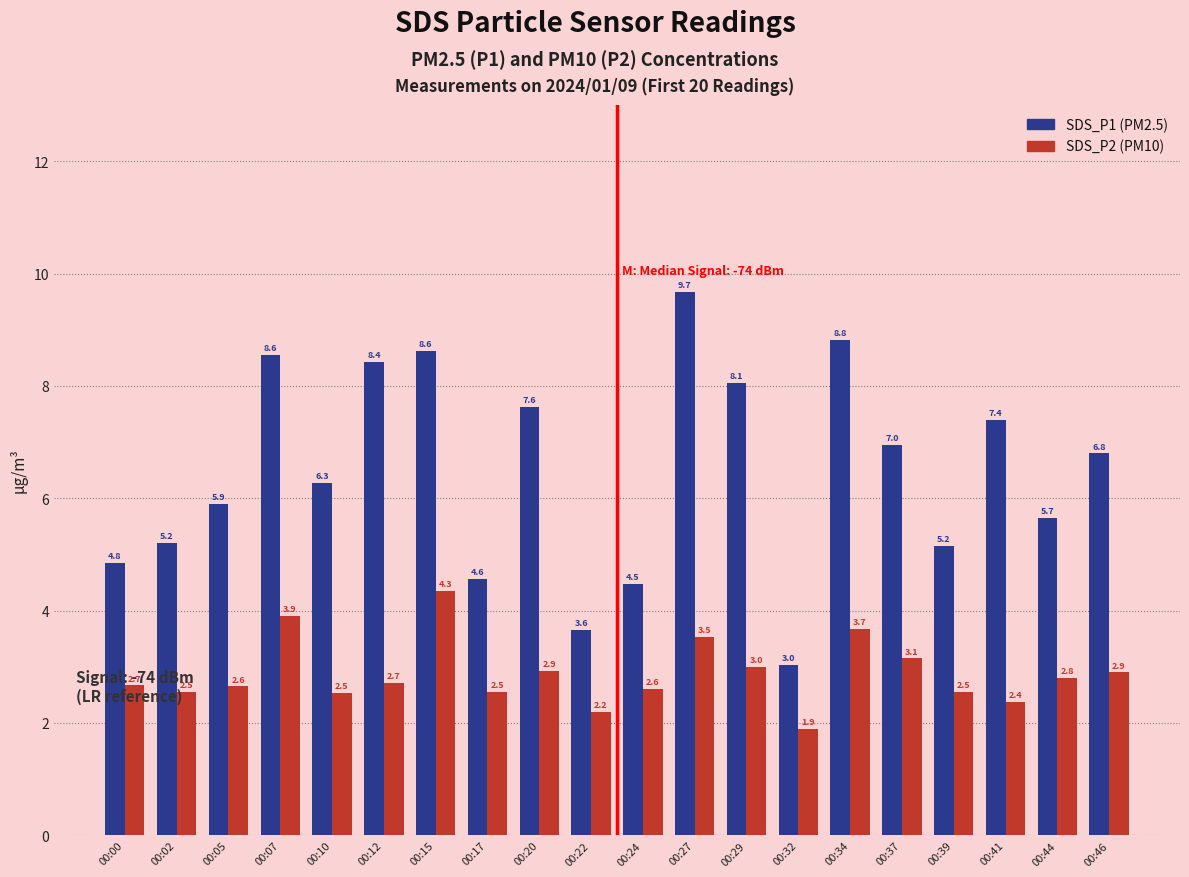

What is the value of the SDS_P2 (PM10) bar at the 20th from the left?

2.9